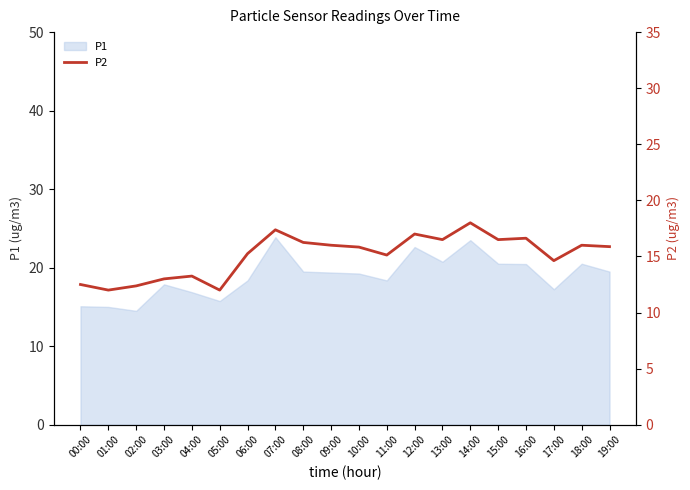

What is the ratio of the value at 15:00 to the value at 04:00?

1.2